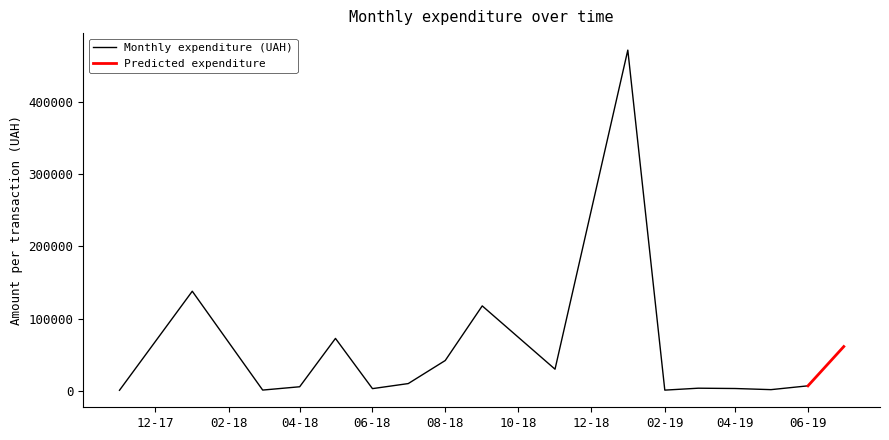

What is the highest value of the Monthly expenditure (UAH) series?

471710.1